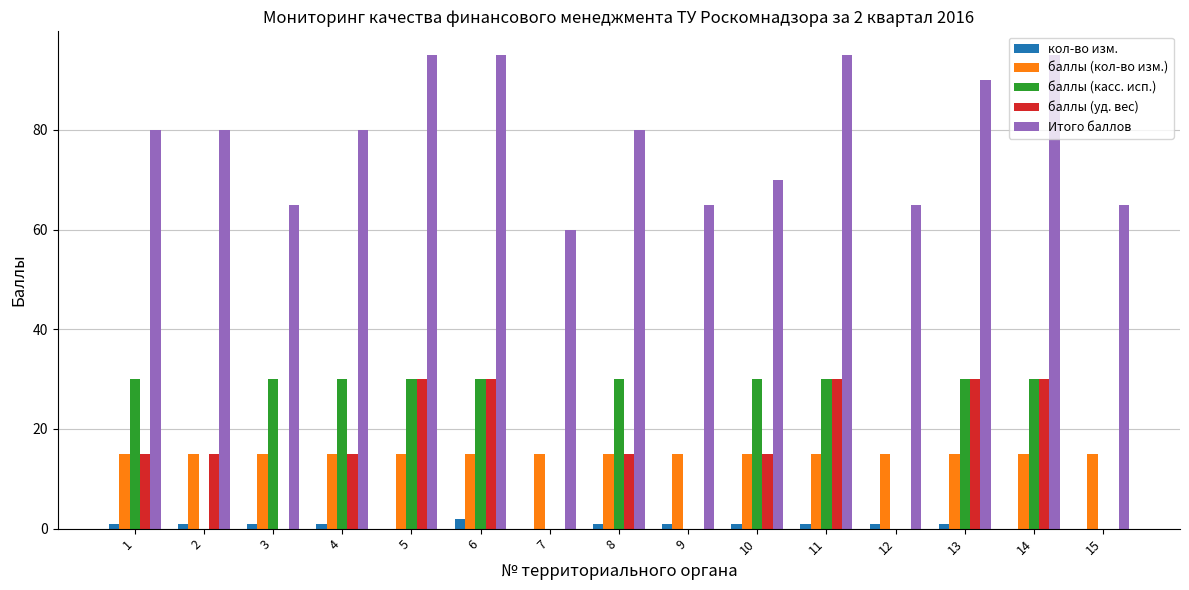

Reading right to left, extract all data points from this chart.

кол-во изм.: 15=0	14=0	13=1	12=1	11=1	10=1	9=1	8=1	7=0	6=2	5=0	4=1	3=1	2=1	1=1
баллы (кол-во изм.): 15=15	14=15	13=15	12=15	11=15	10=15	9=15	8=15	7=15	6=15	5=15	4=15	3=15	2=15	1=15
баллы (касс. исп.): 15=0	14=30	13=30	12=0	11=30	10=30	9=0	8=30	7=0	6=30	5=30	4=30	3=30	2=0	1=30
баллы (уд. вес): 15=0	14=30	13=30	12=0	11=30	10=15	9=0	8=15	7=0	6=30	5=30	4=15	3=0	2=15	1=15
Итого баллов: 15=65	14=95	13=90	12=65	11=95	10=70	9=65	8=80	7=60	6=95	5=95	4=80	3=65	2=80	1=80